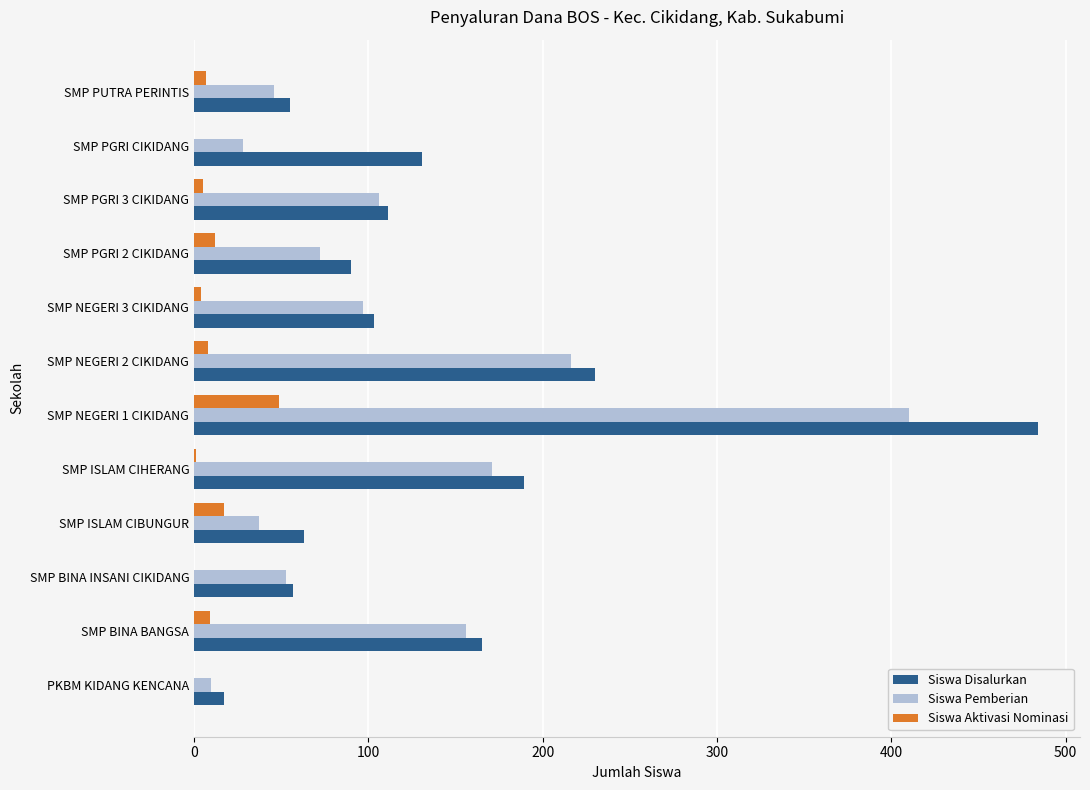

How many distinct data groups are displayed?

3